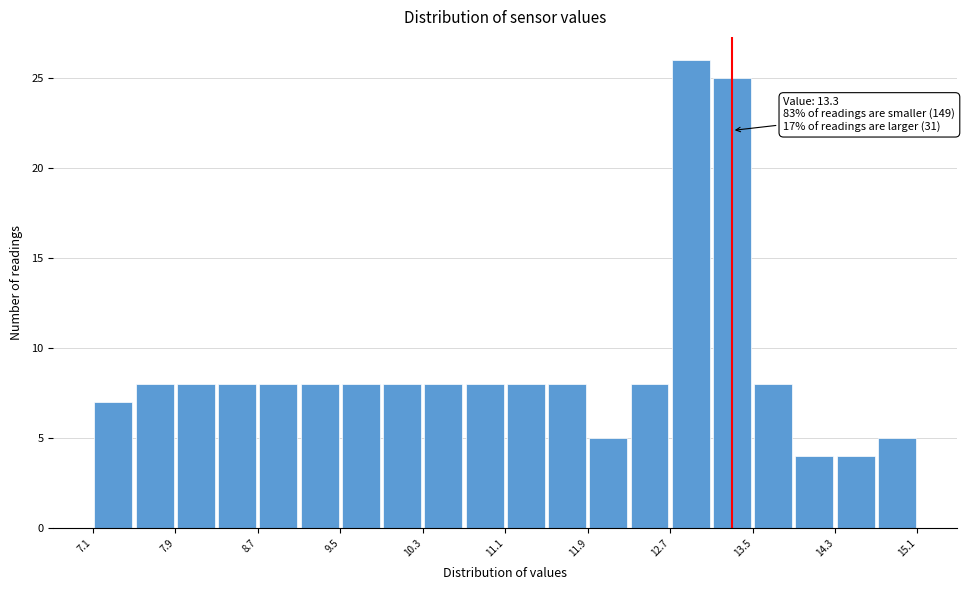

Which range on the x-axis has the tallest bar?

12.7 to 13.1